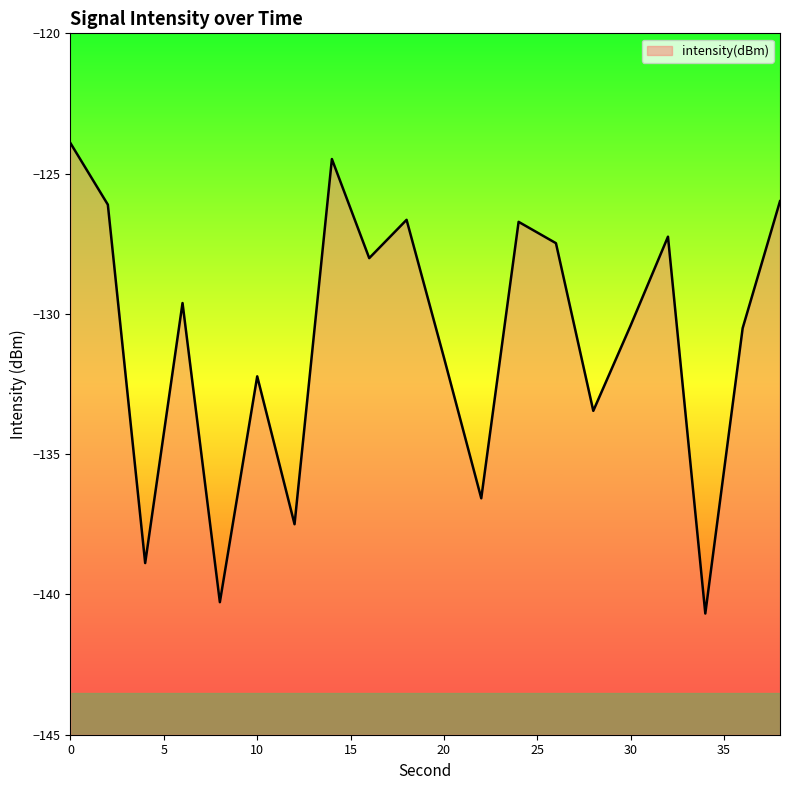

List the labels in order of value, smallest first.

34, 8, 4, 12, 22, 28, 10, 20, 36, 30, 6, 16, 26, 32, 24, 18, 2, 38, 14, 0